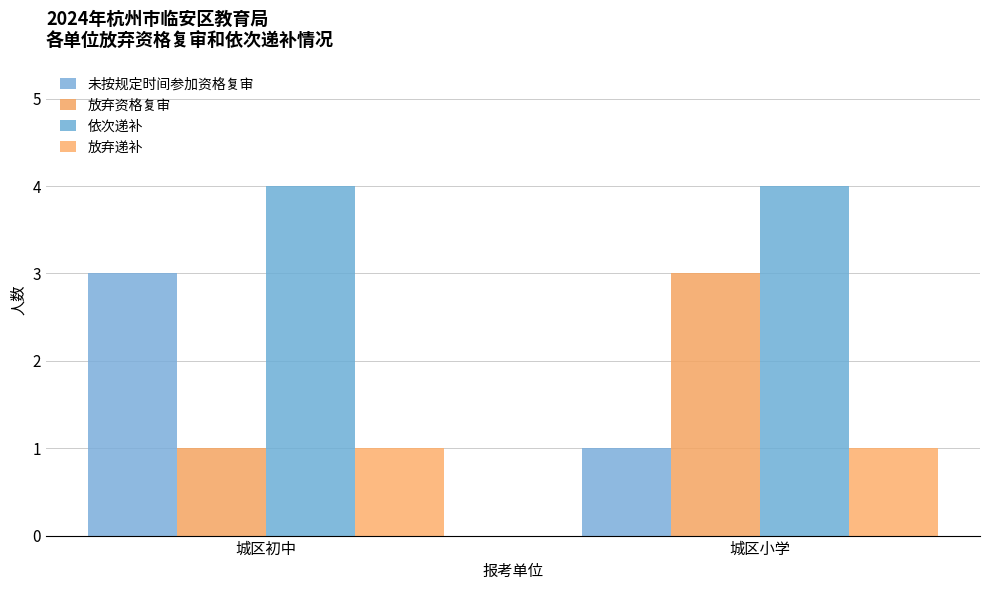

What is the maximum value for 放弃资格复审?

3